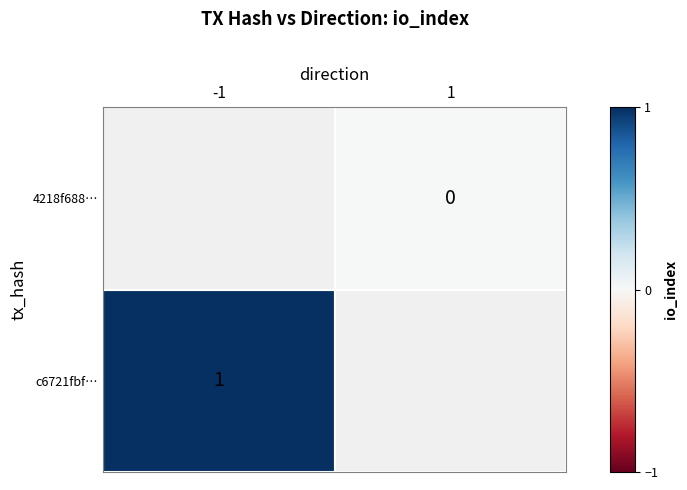

True or false: 4218f688a8ba4bbc0c15206c021bd6ce05d54ed has a value of 0 at -1.

False